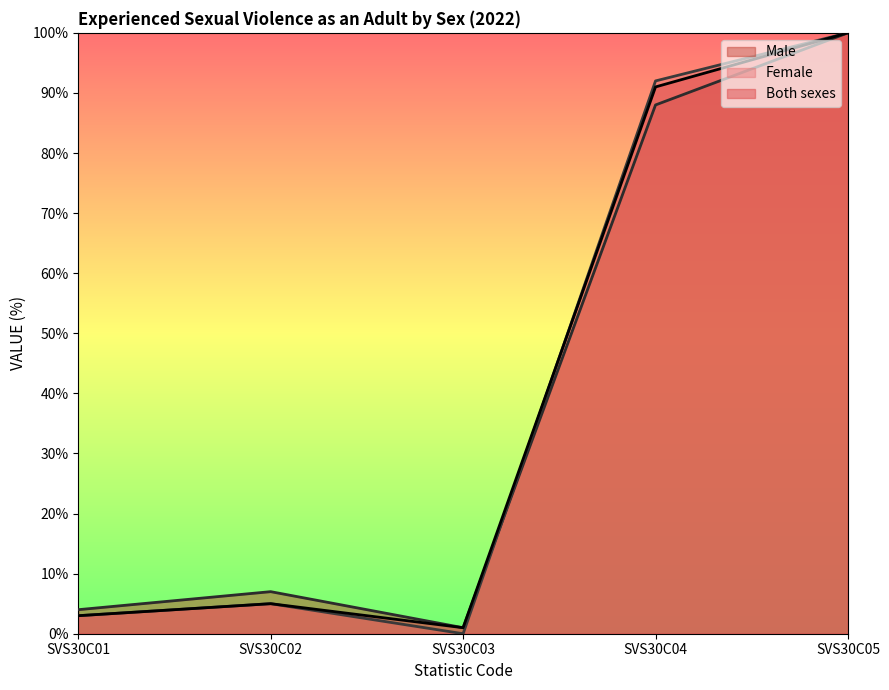

What is the total value across all series at SVS30C02?

17